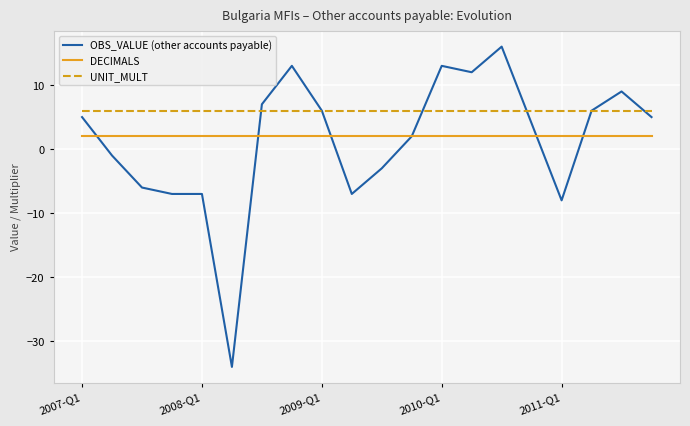

Which series has the largest total across all categories?

UNIT_MULT